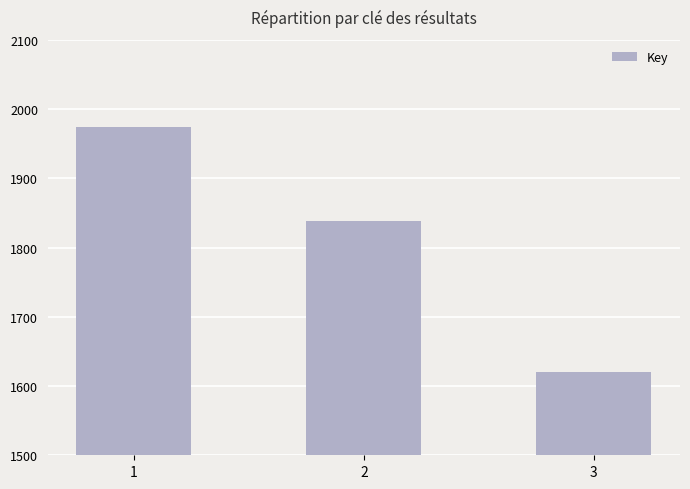

Does the chart contain any negative values?

No